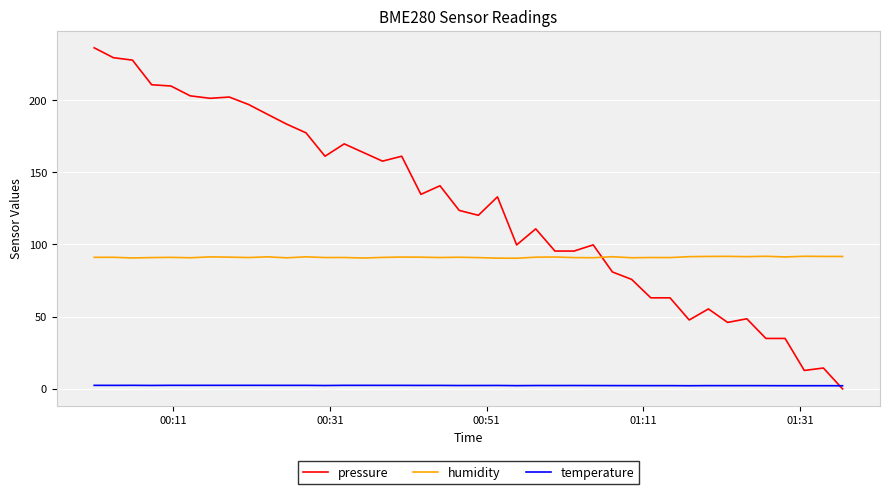

What is the highest value of the humidity series?

91.8